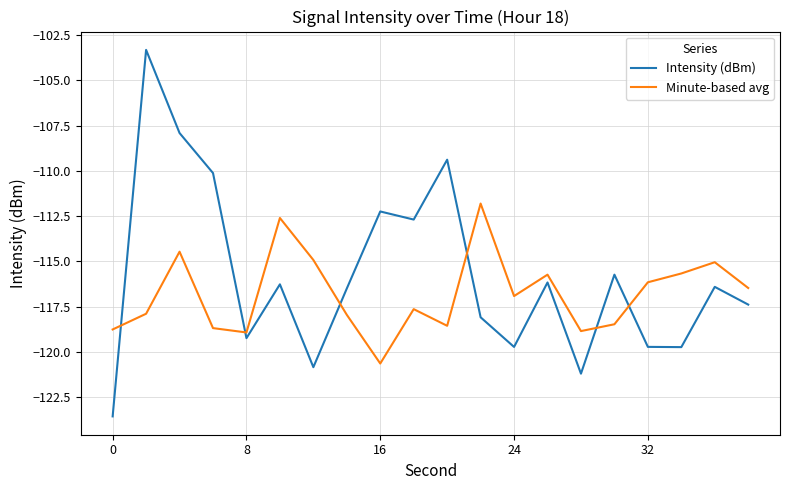

After their last crossing, which series has the higher values: Intensity (dBm) or Minute-based avg?

Minute-based avg